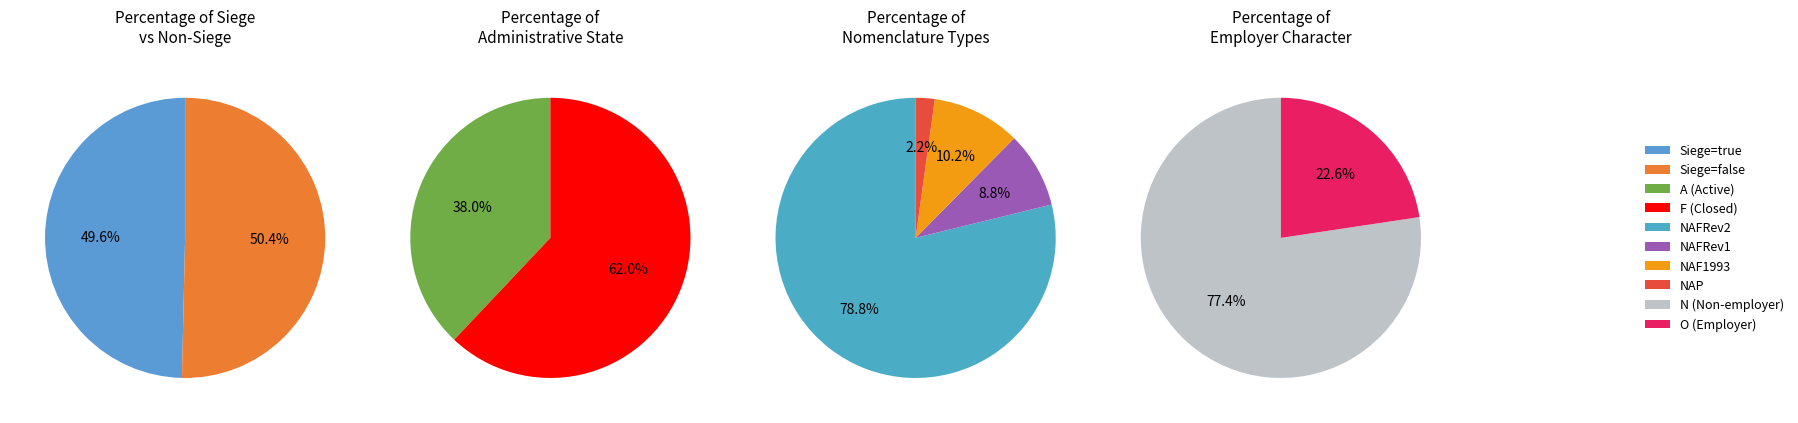

To the nearest percent, what is the difference between the true and false slice percentages?

1%